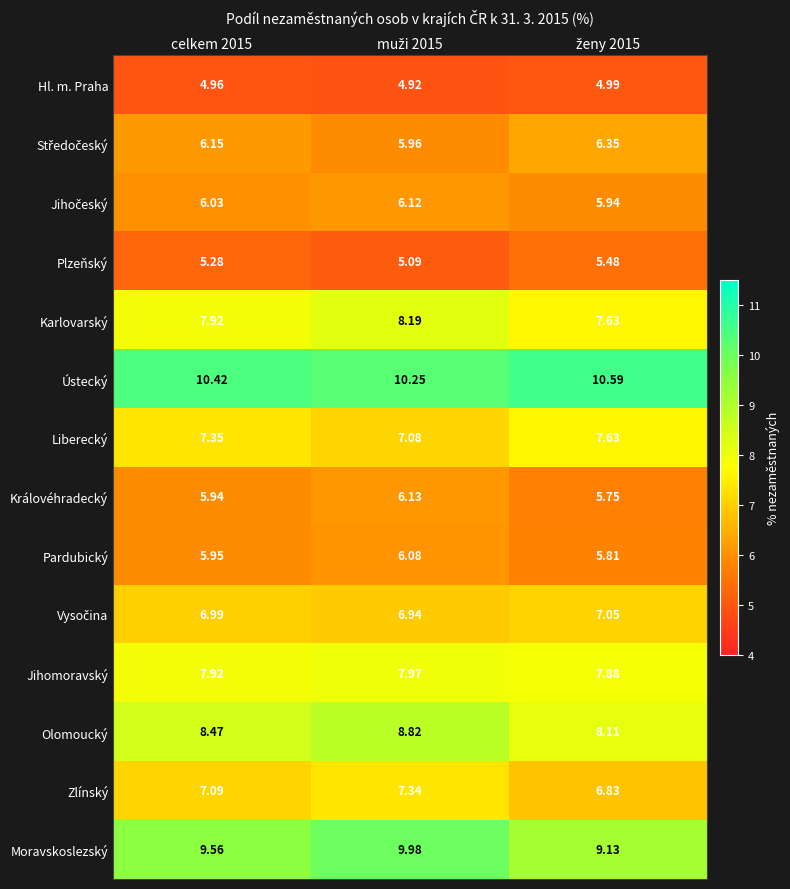

Which series has the largest total across all categories?

Ústecký